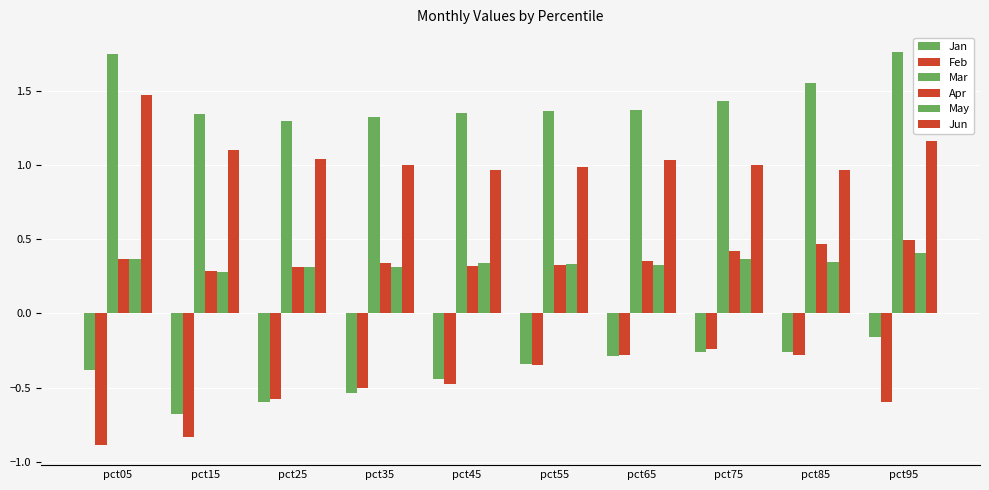

At which category is the sum across all series the highest?

pct95